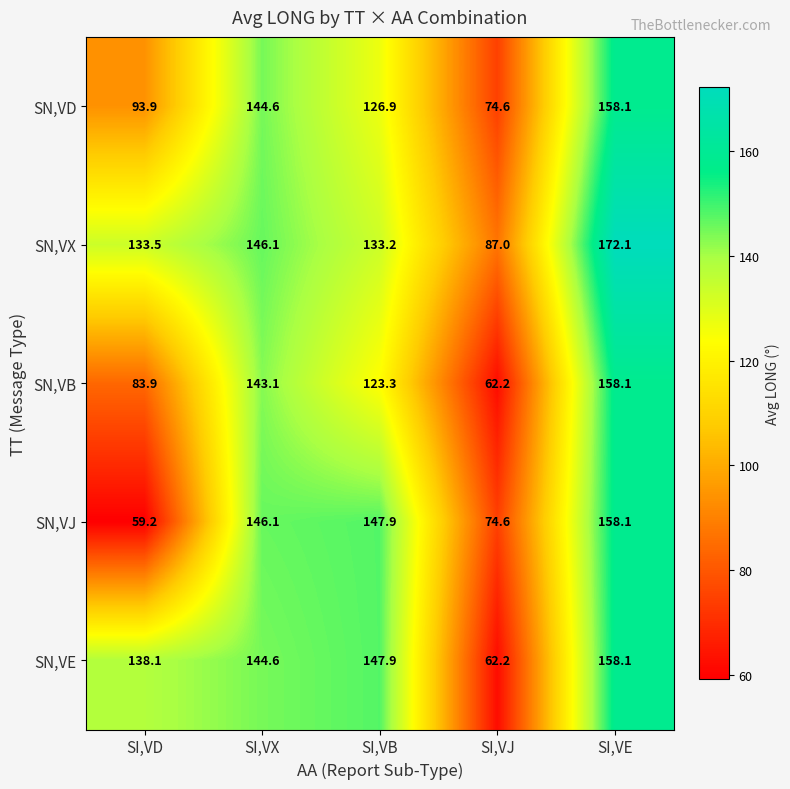

Rank the categories by SN,VX value from lowest to highest.

SI,VJ, SI,VB, SI,VD, SI,VX, SI,VE